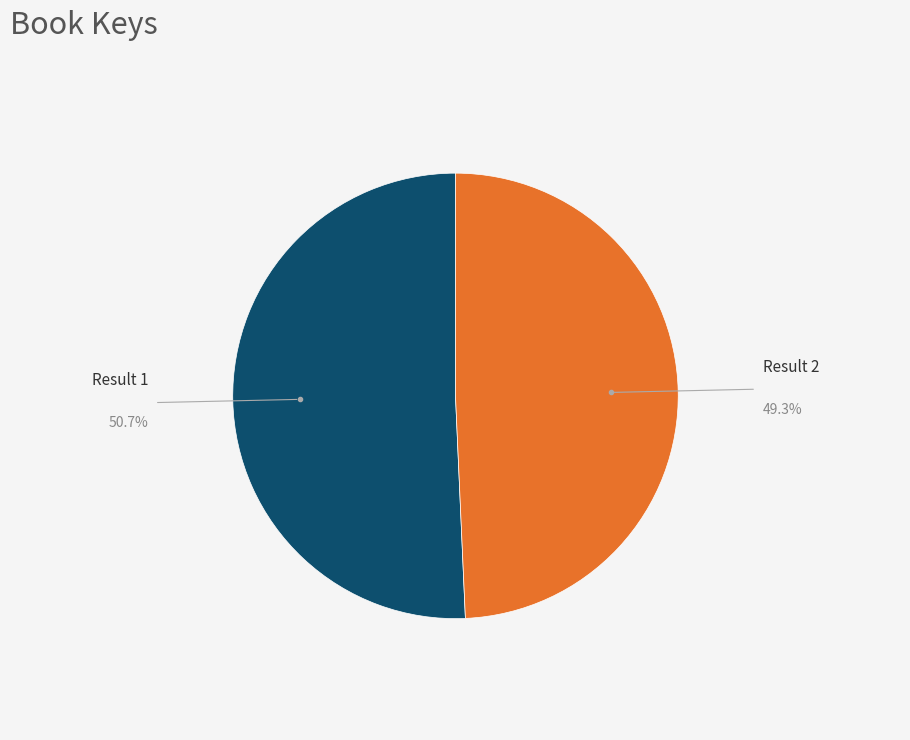

How many slices are in this pie chart?

2